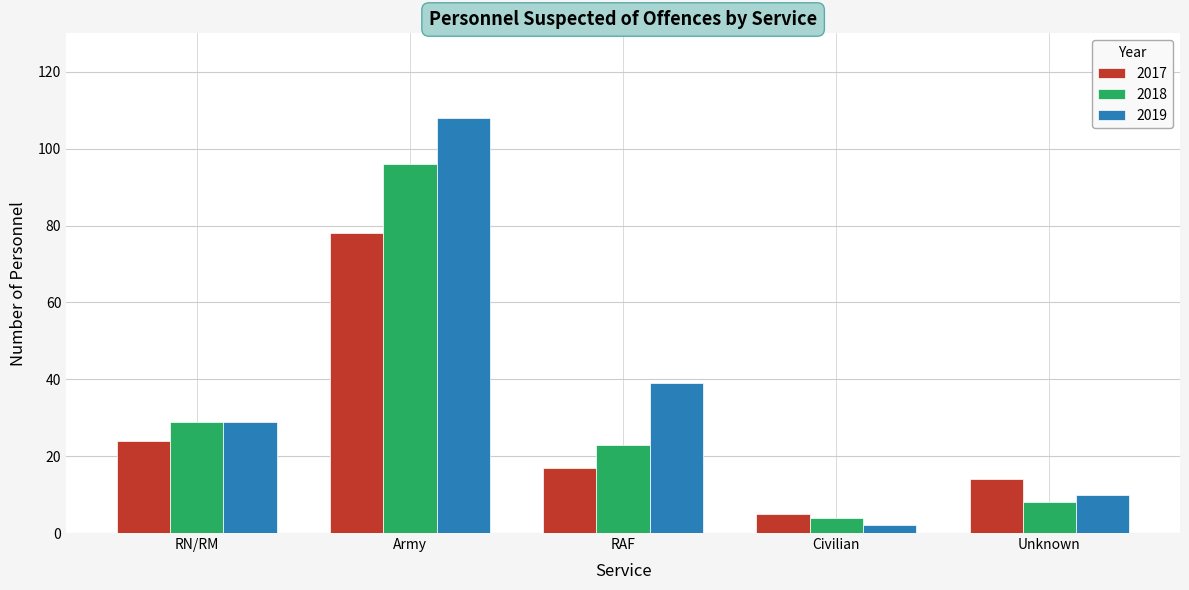

Reading left to right, list all the values displayed in this chart.

2017: 24	78	17	5	14
2018: 29	96	23	4	8
2019: 29	108	39	2	10